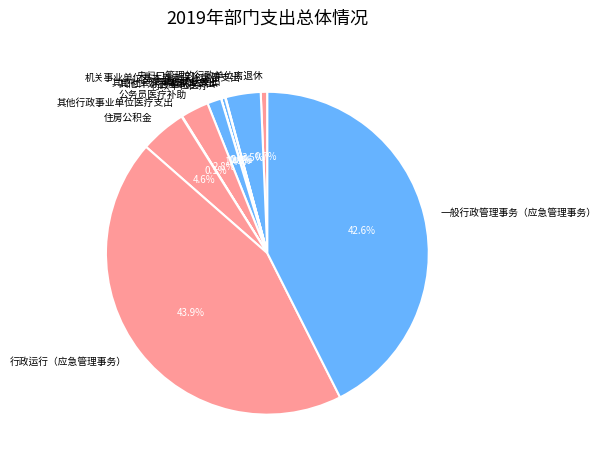

Which category has the biggest portion of the pie?

行政运行（应急管理事务）